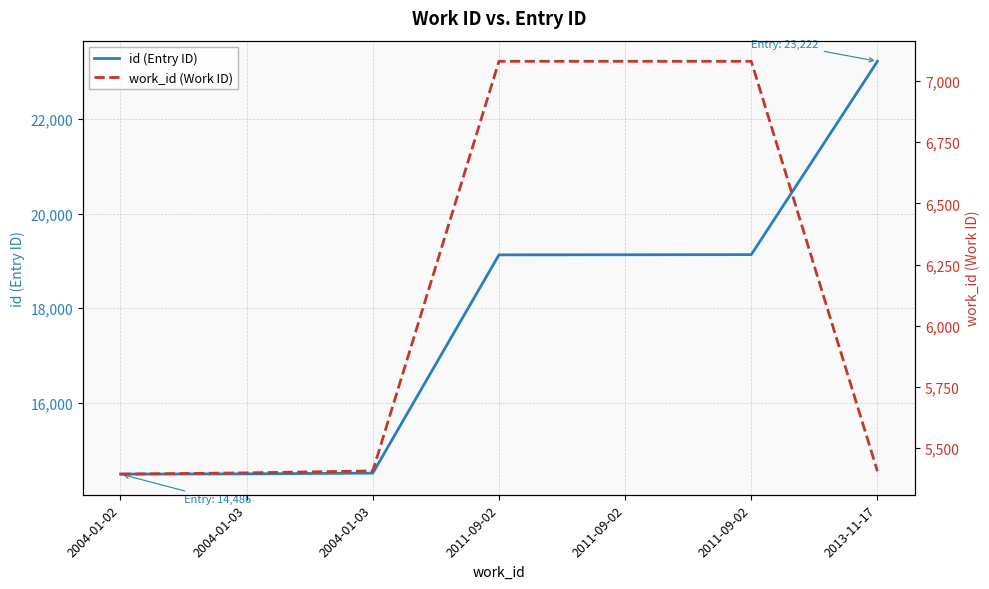

At which category is the sum across all series the highest?

2013-11-17